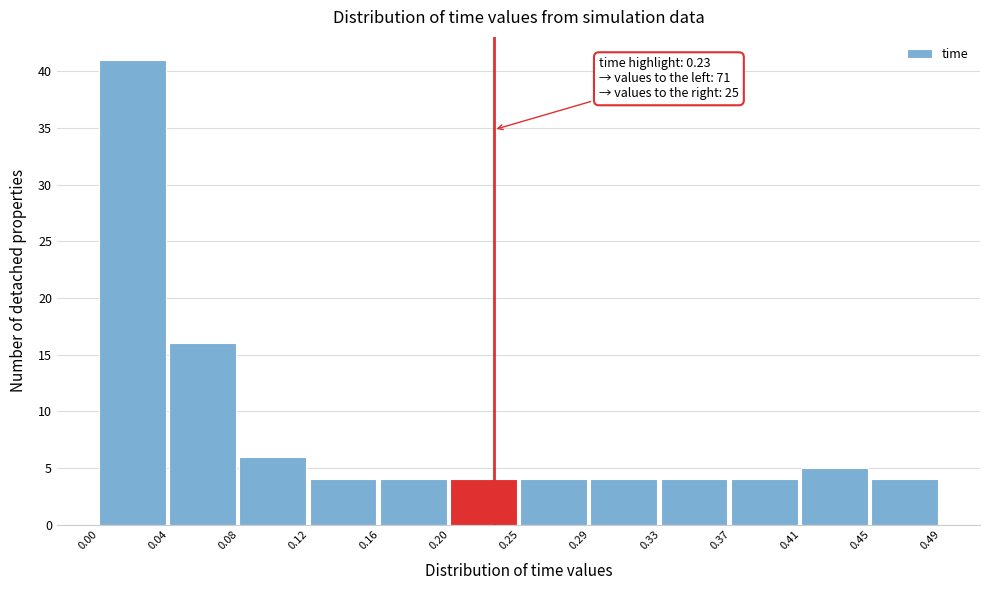

Over which range of the x-axis is the bar tallest?

0.00 to 0.04